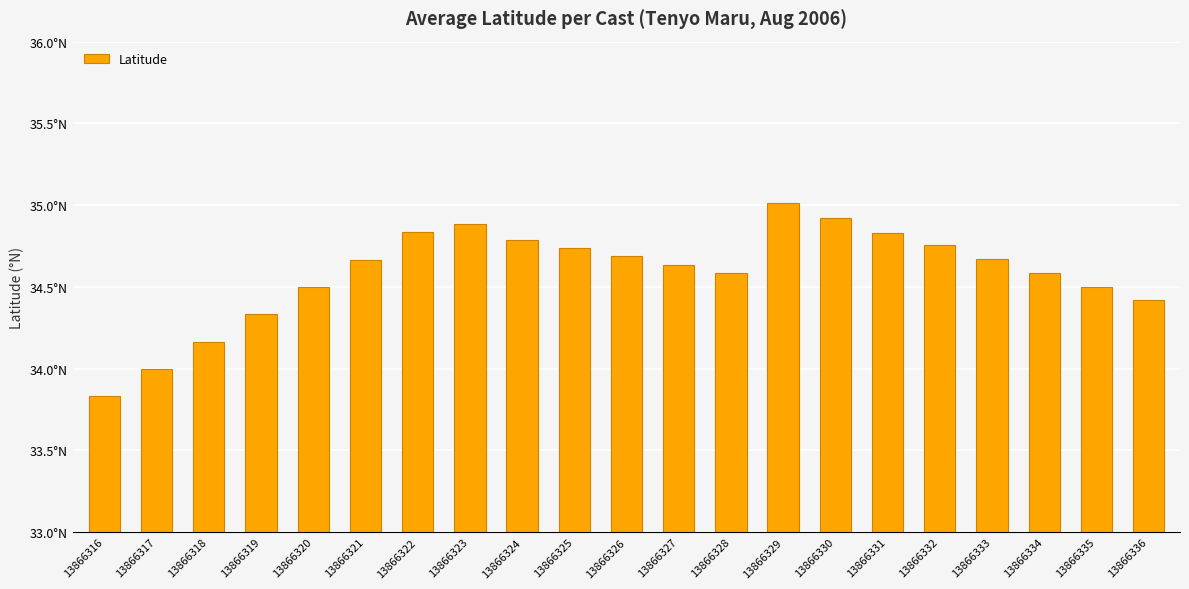

Does the chart contain any negative values?

No